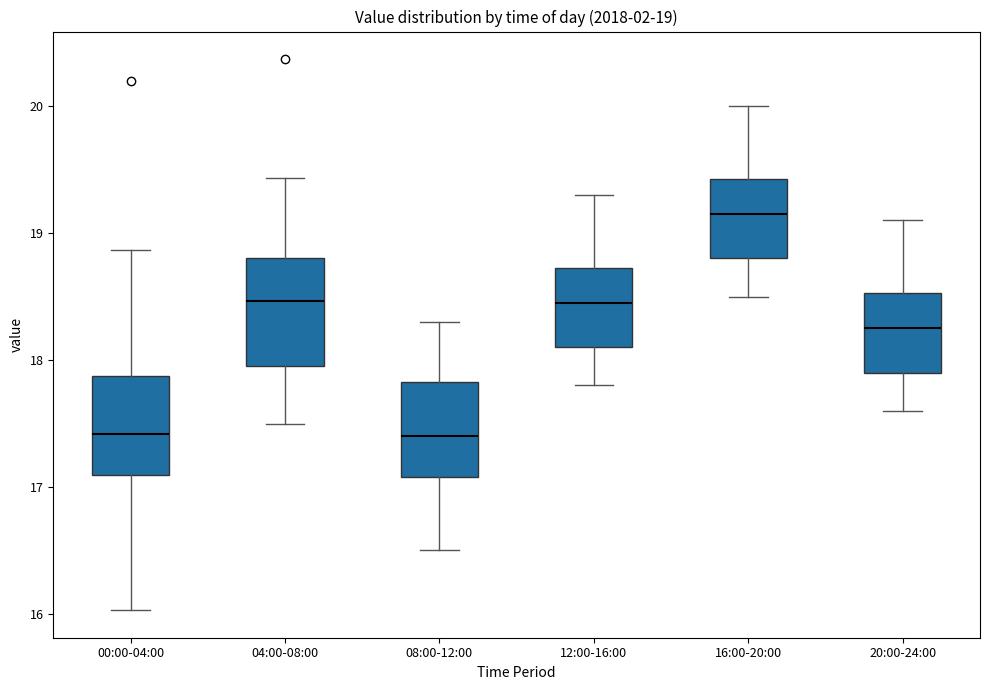

Which box has the highest median line?

16:00-20:00